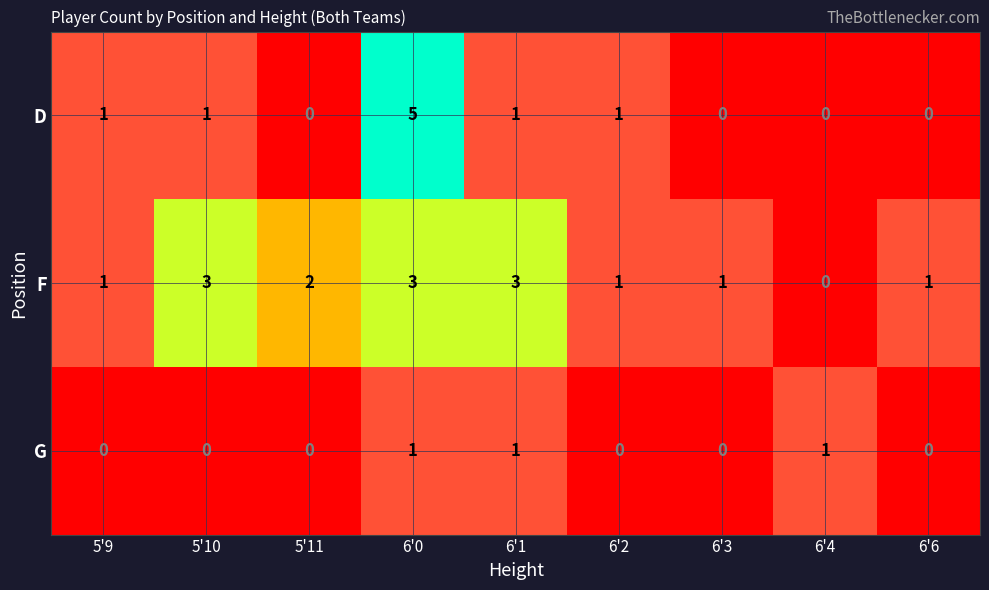

Which series has the largest total across all categories?

F